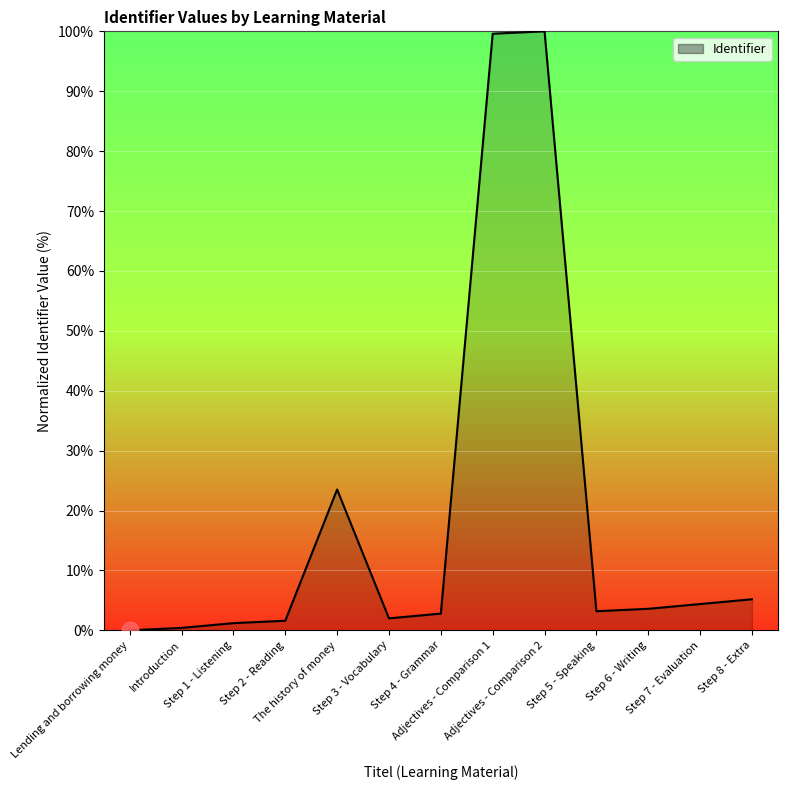

What is the greatest value displayed?

100.0